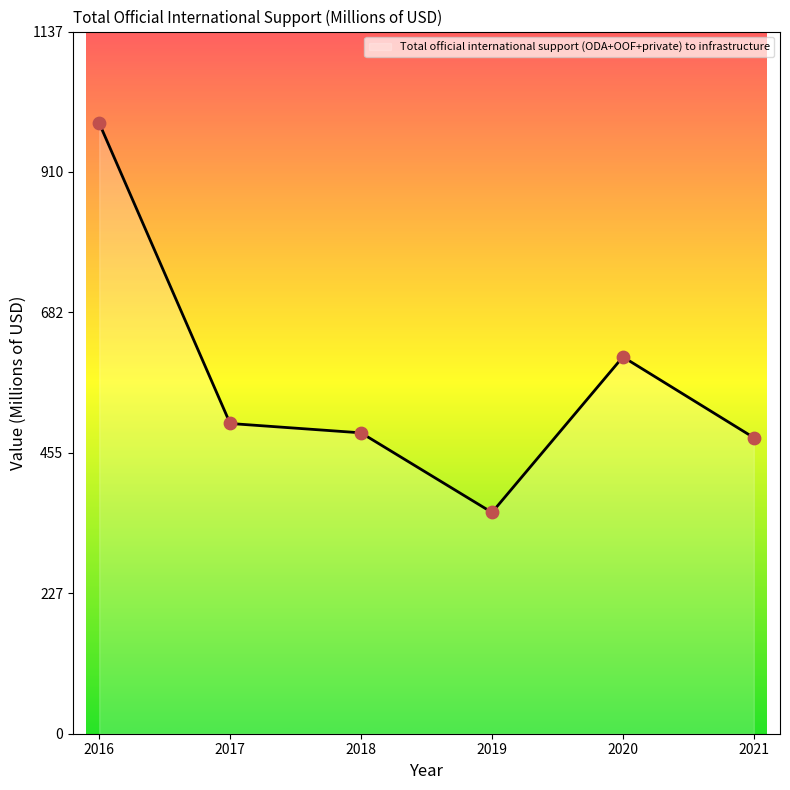

What is the change in value from 2018 to 2019?

-129.0